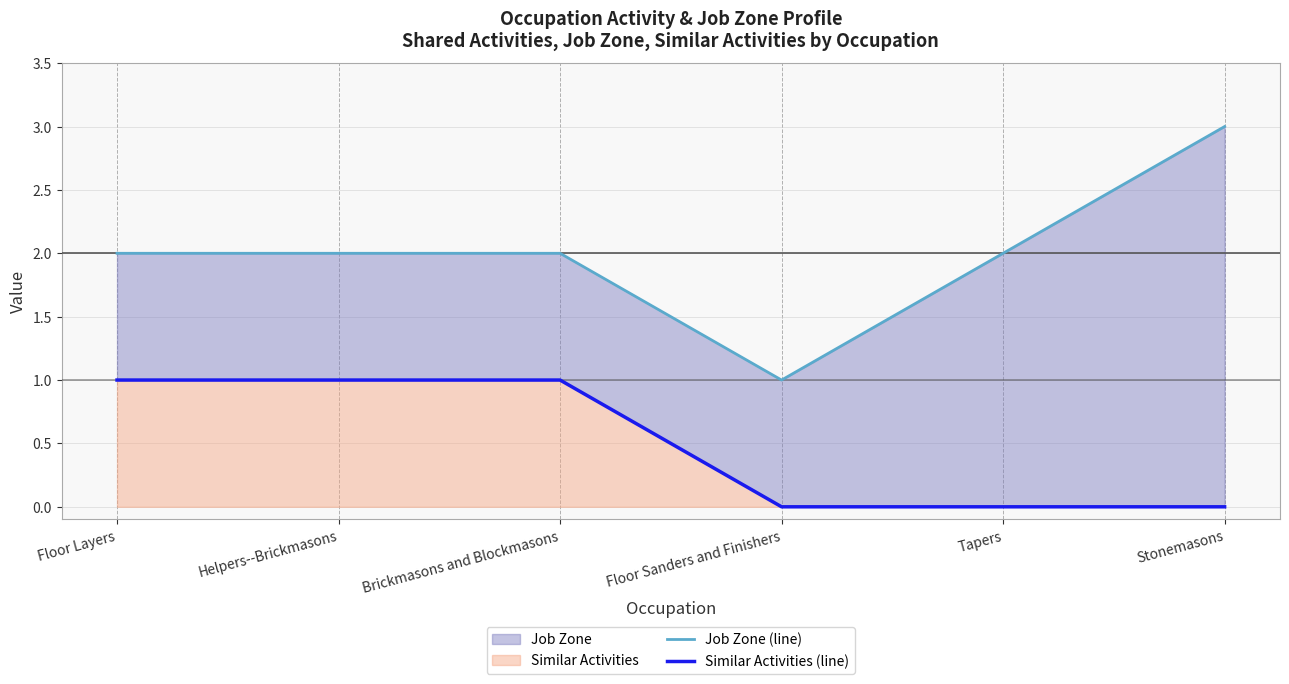

Reading left to right, transcribe all the data shown in this chart.

Job Zone (line): Floor Layers=2	Helpers--Brickmasons=2	Brickmasons and Blockmasons=2	Floor Sanders and Finishers=1	Tapers=2	Stonemasons=3
Similar Activities (line): Floor Layers=1	Helpers--Brickmasons=1	Brickmasons and Blockmasons=1	Floor Sanders and Finishers=0	Tapers=0	Stonemasons=0